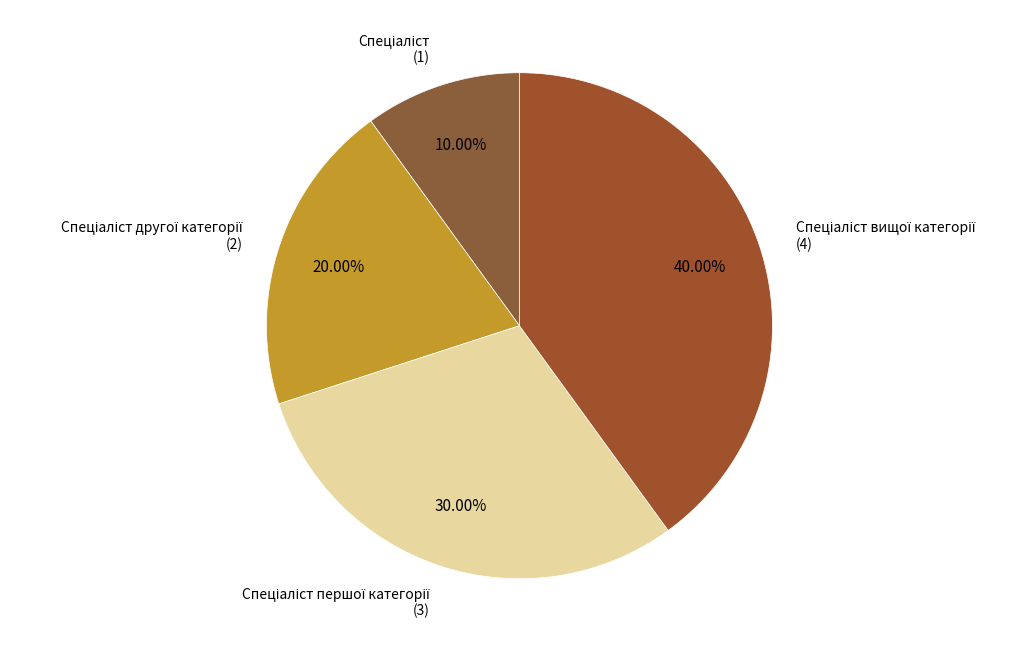

Is there a majority slice in this chart?

No